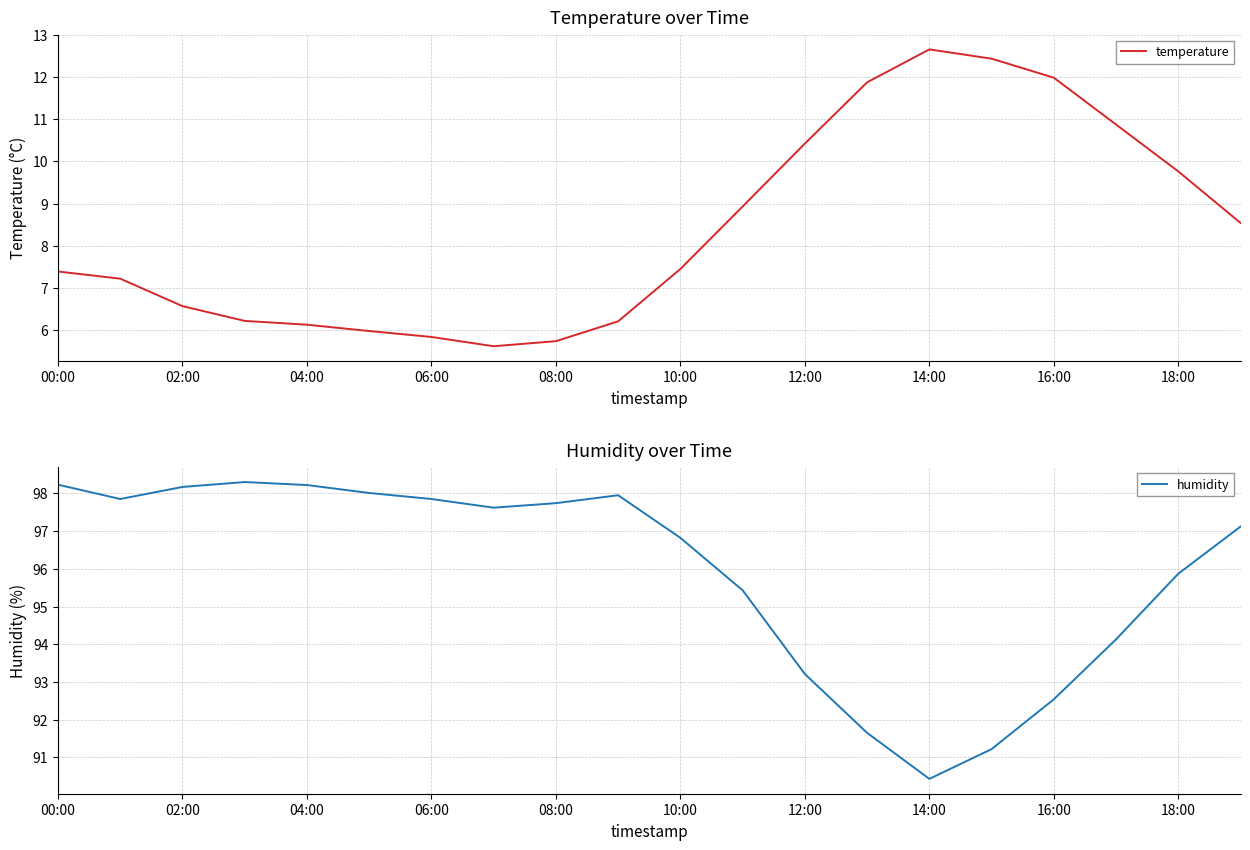

The value of temperature at 02:00 is 6.6. True or false?

True